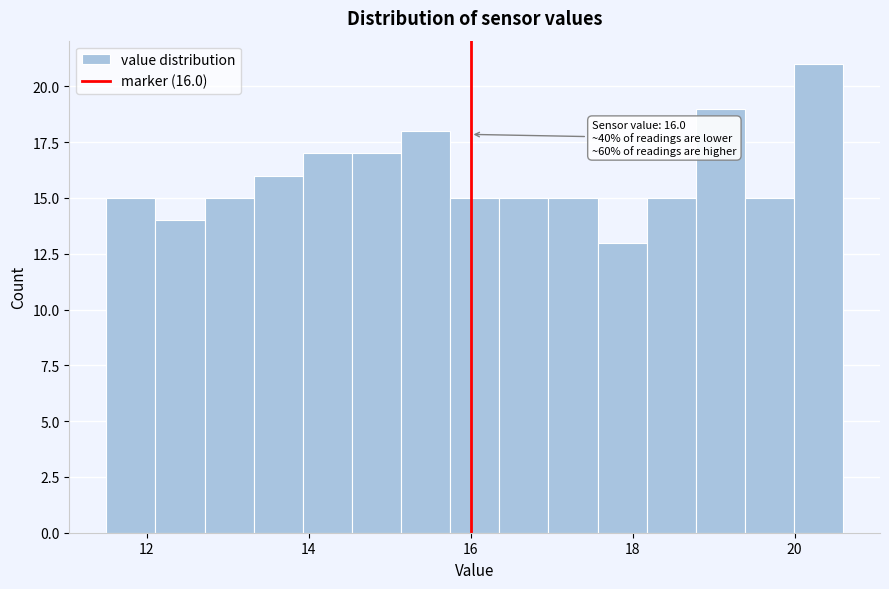

Around what value on the x-axis is the tallest bar? Give the approximate position of its centre, as read against the axis.

20.2